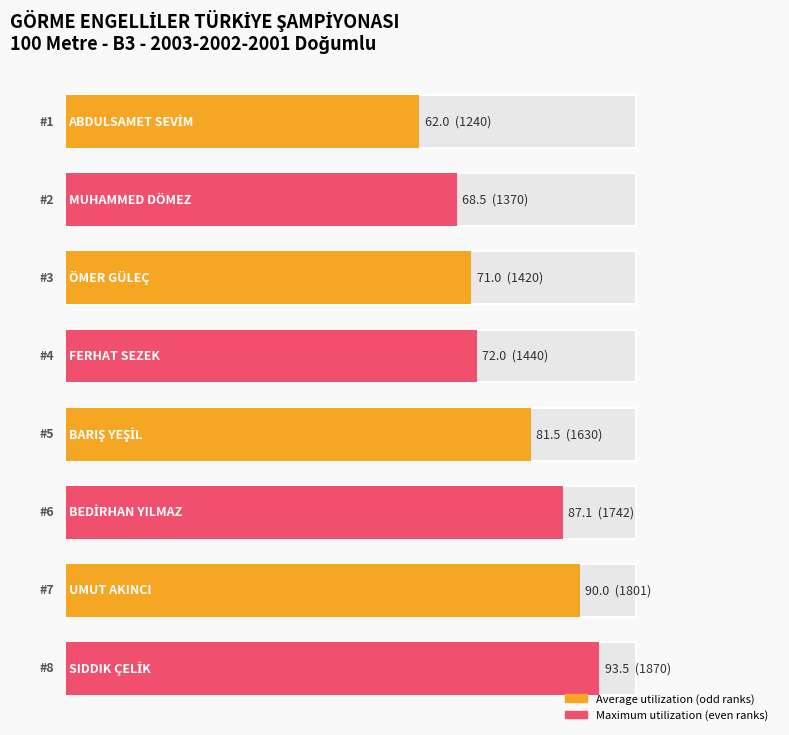

Reading left to right, extract all data points from this chart.

ABDULSAMET SEVİM=1240	MUHAMMED DÖMEZ=1370	ÖMER GÜLEÇ=1420	FERHAT SEZEK=1440	BARIŞ YEŞİL=1630	BEDİRHAN YILMAZ=1742	UMUT AKINCI=1801	SIDDIK ÇELİK=1870